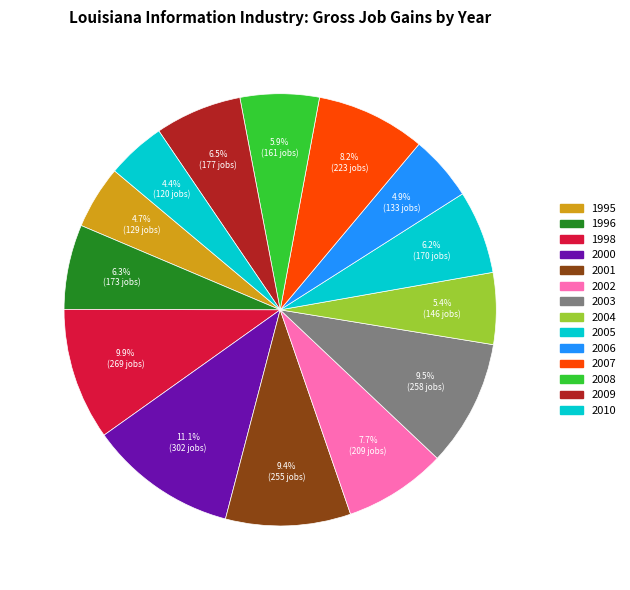

Does 2009 represent more than half of the total?

No